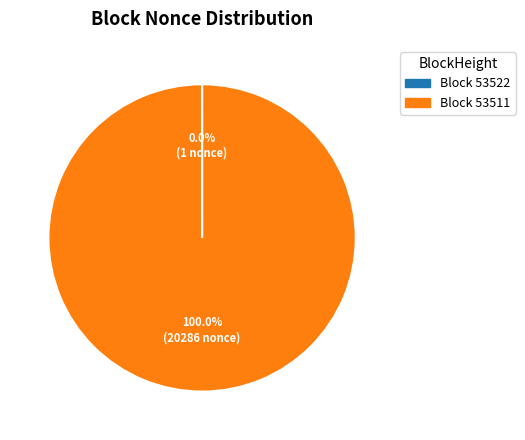

Does any single category account for the majority?

Yes